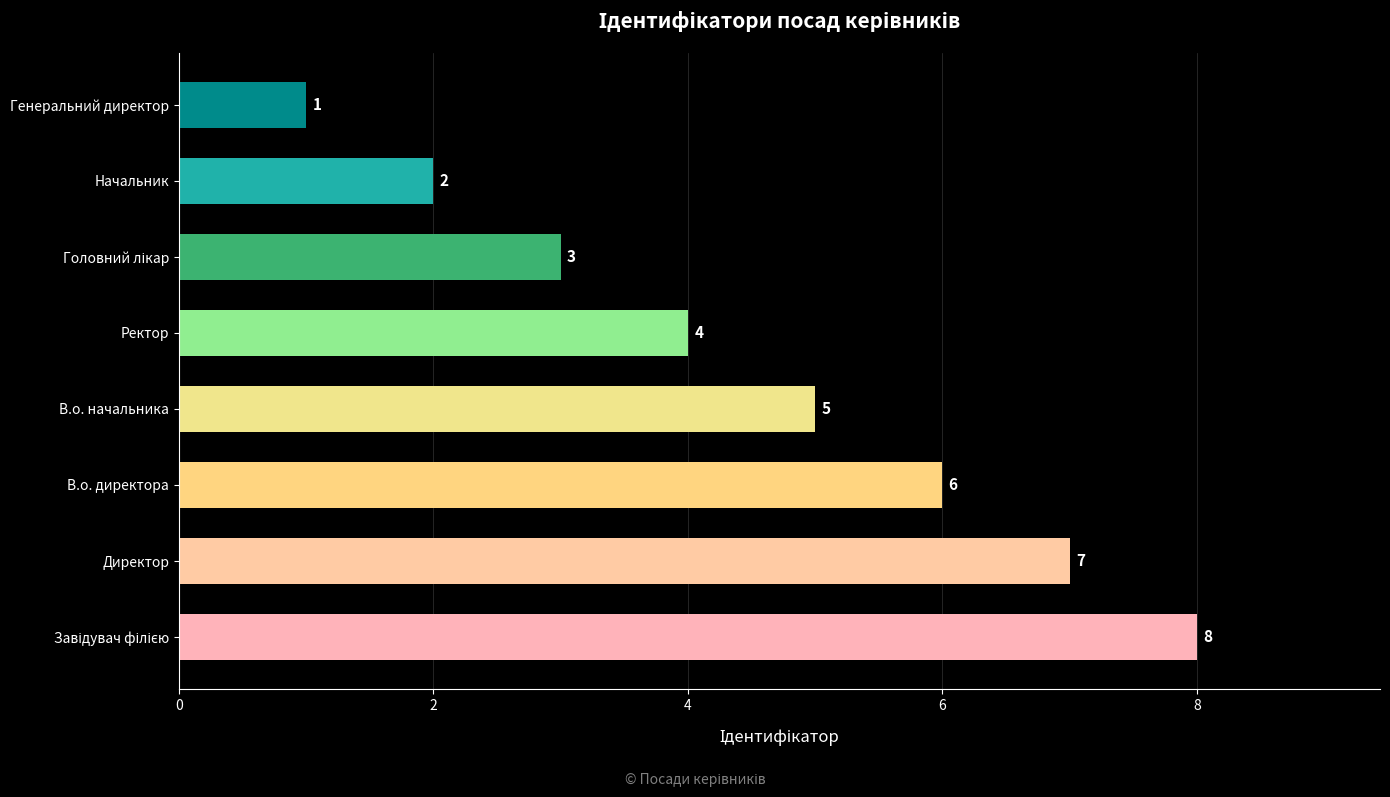

The chart shows a value of 7 at Директор. True or false?

True